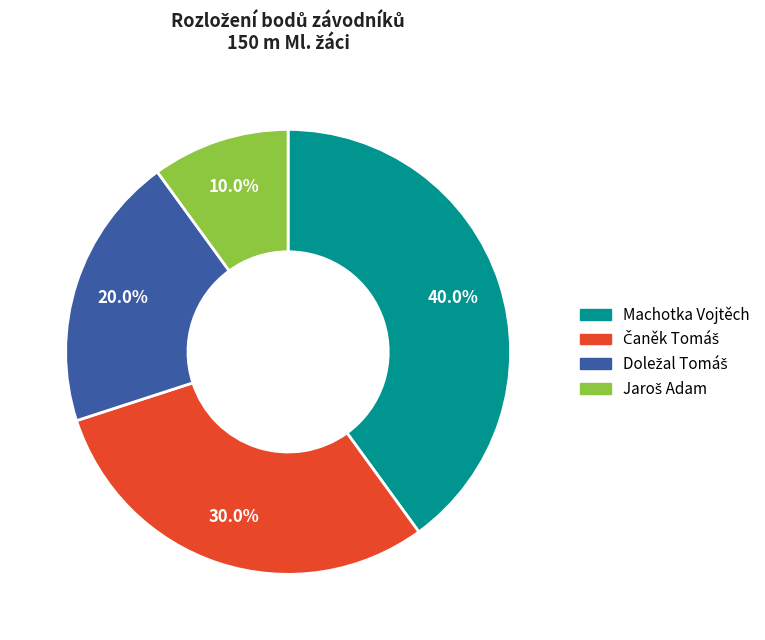

Which slice is the largest?

Machotka Vojtěch